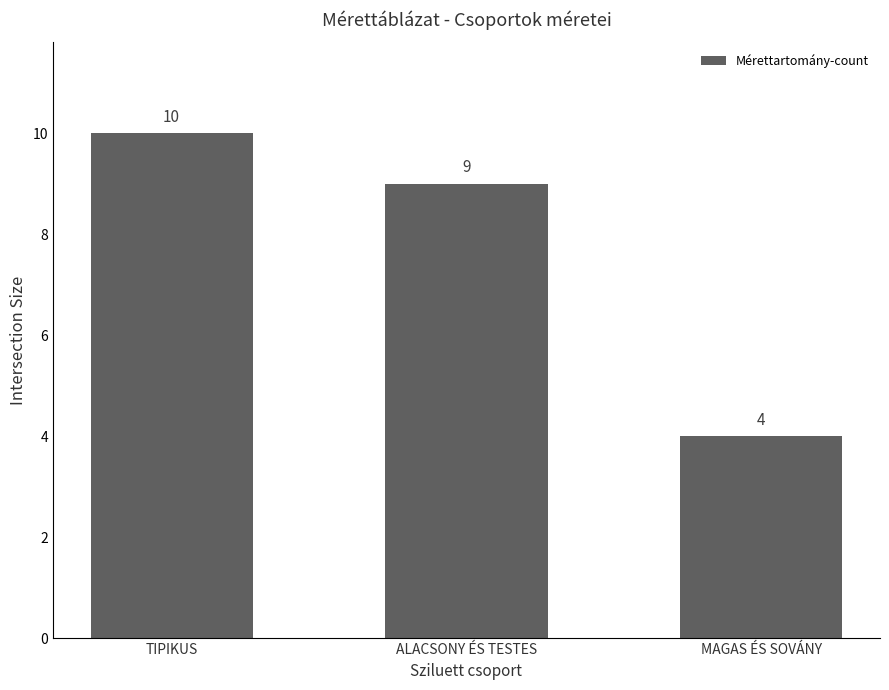

Which has a higher value, TIPIKUS or MAGAS ÉS SOVÁNY?

TIPIKUS